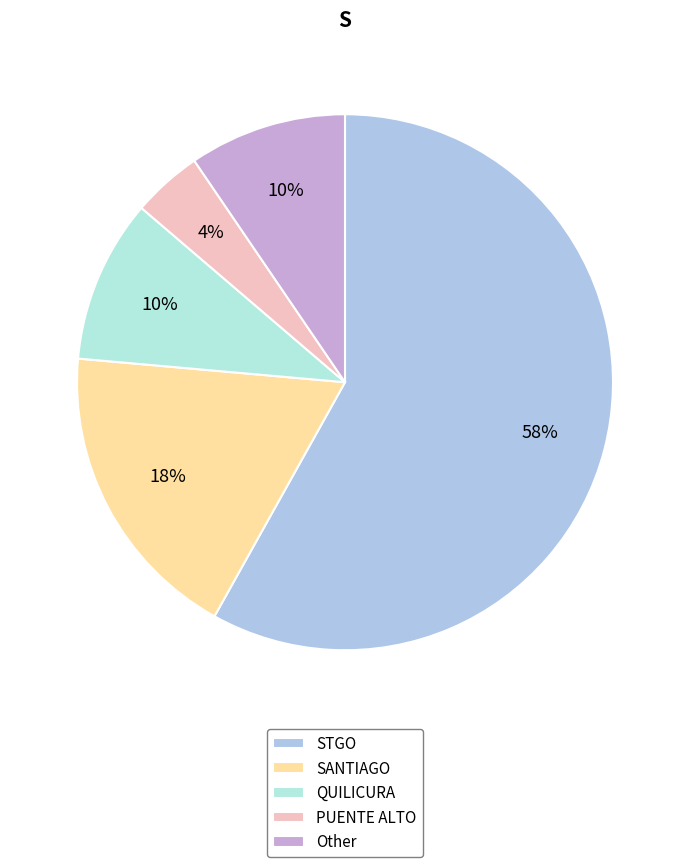

Do Other and STGO together represent more than half of the pie?

Yes